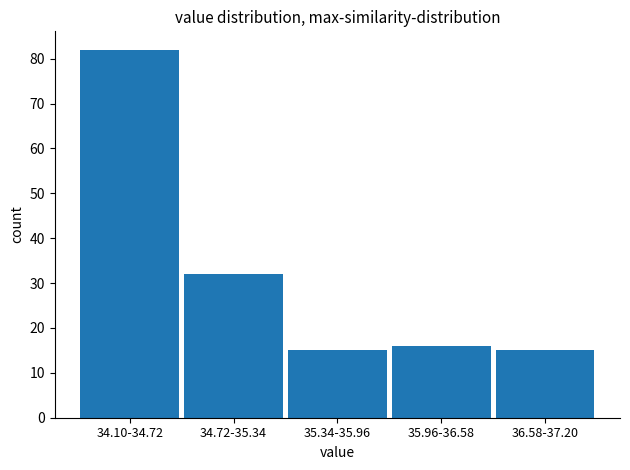

Reading left to right, list all the values displayed in this chart.

34.10-34.72=82	34.72-35.34=32	35.34-35.96=15	35.96-36.58=16	36.58-37.20=15